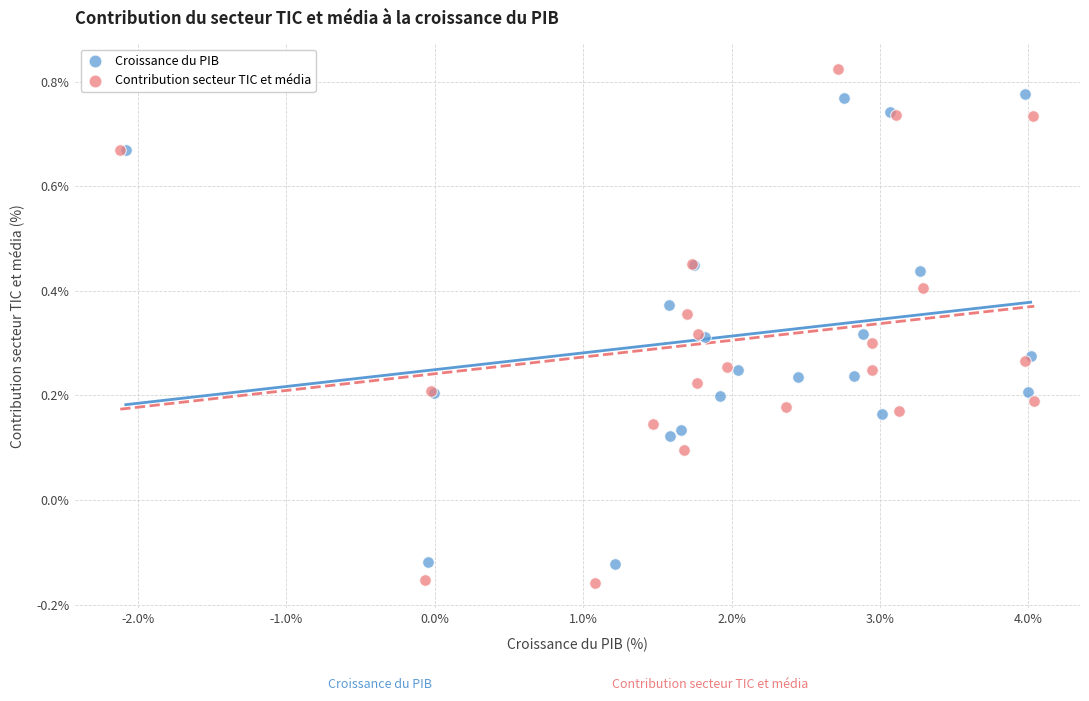

Which series reaches the minimum Y coordinate?

Contribution secteur TIC et média